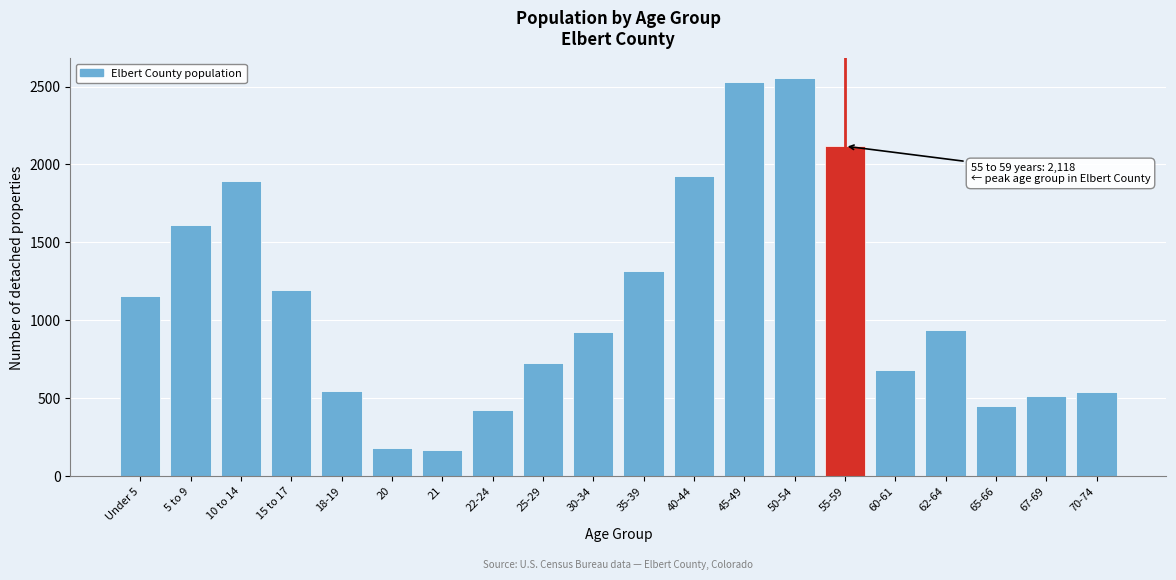

What is the difference between the maximum and second lowest values?

2371